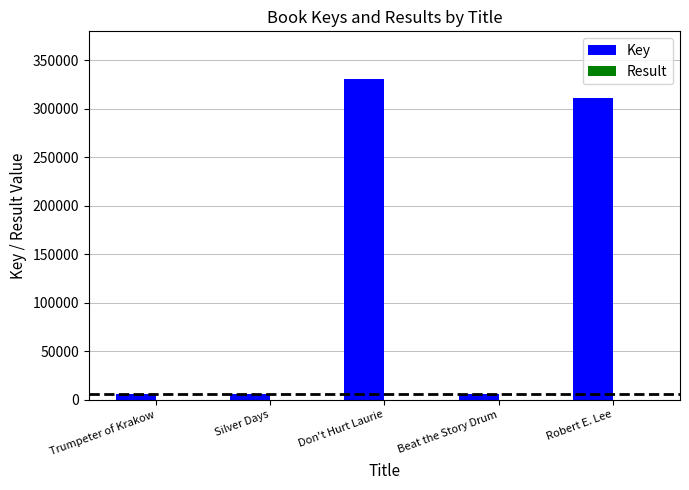

Are the bars grouped side by side (vs. stacked)?

Yes